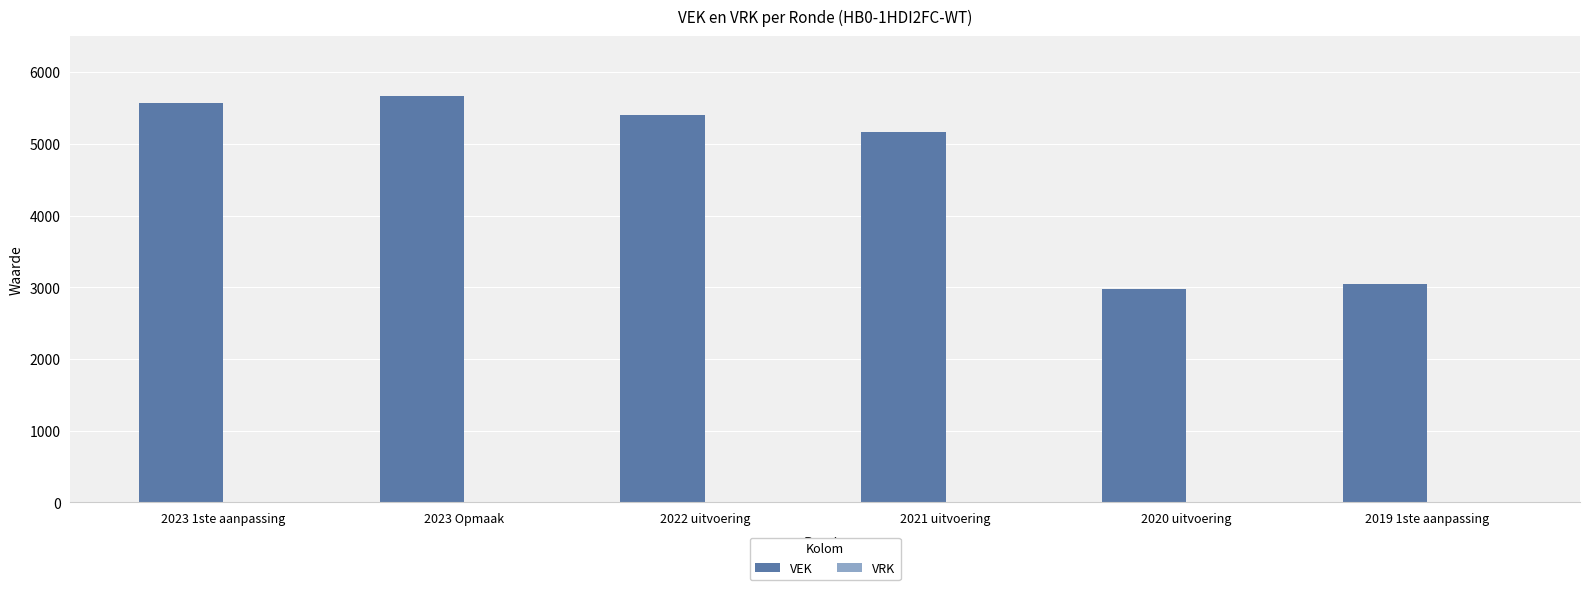

What is the change in value from 2023 Opmaak to 2022 uitvoering?

-257